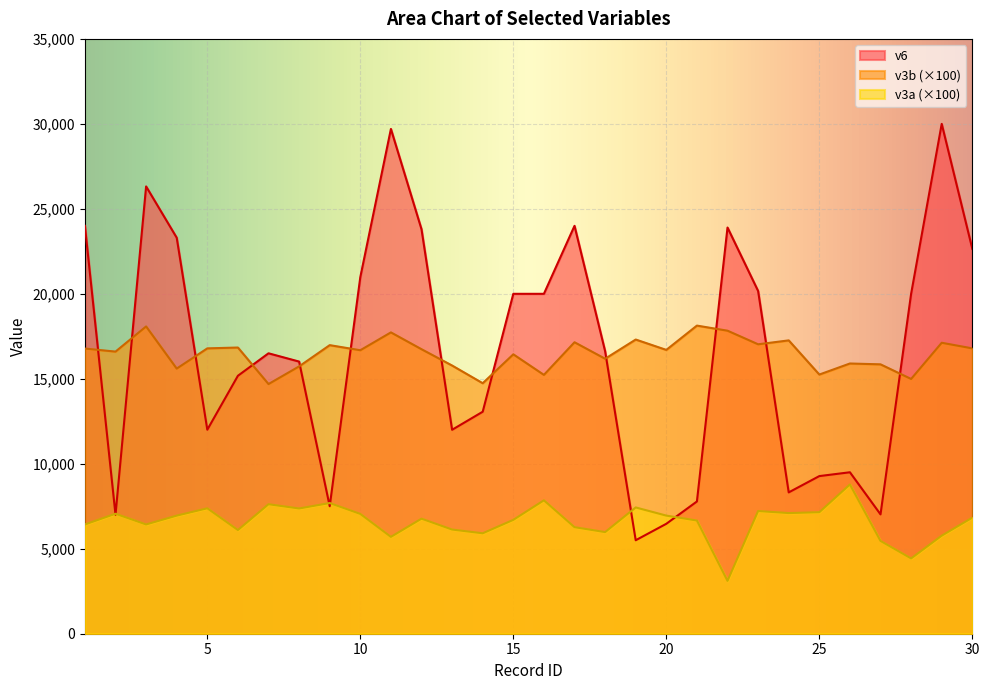

Reading right to left, what are all the values shown in this chart?

v3a: 6830.0	5770.0	4430.0	5460.0	8780.0	7150.0	7100.0	7220.0	3110.0	6660.0	6950.0	7430.0	5980.0	6270.0	7850.0	6700.0	5910.0	6130.0	6770.0	5700.0	7050.0	7690.0	7370.0	7620.0	6100.0	7380.0	6950.0	6430.0	7060.0	6430.0
v3b: 16790.0	17120.0	14990.0	15850.0	15900.0	15250.0	17260.0	17030.0	17830.0	18130.0	16700.0	17310.0	16180.0	17150.0	15230.0	16440.0	14740.0	15780.0	16740.0	17730.0	16680.0	16980.0	15730.0	14690.0	16840.0	16790.0	15600.0	18080.0	16600.0	16780.0
v6: 22645.0	30000.0	20000.0	7022.0	9500.0	9275.0	8316.0	20166.0	23900.0	7782.0	6468.0	5500.0	16625.0	24000.0	20000.0	20000.0	13062.0	12000.0	23798.0	29701.0	20980.0	7500.0	16013.0	16500.0	15178.0	12004.0	23301.0	26319.0	7000.0	24000.0